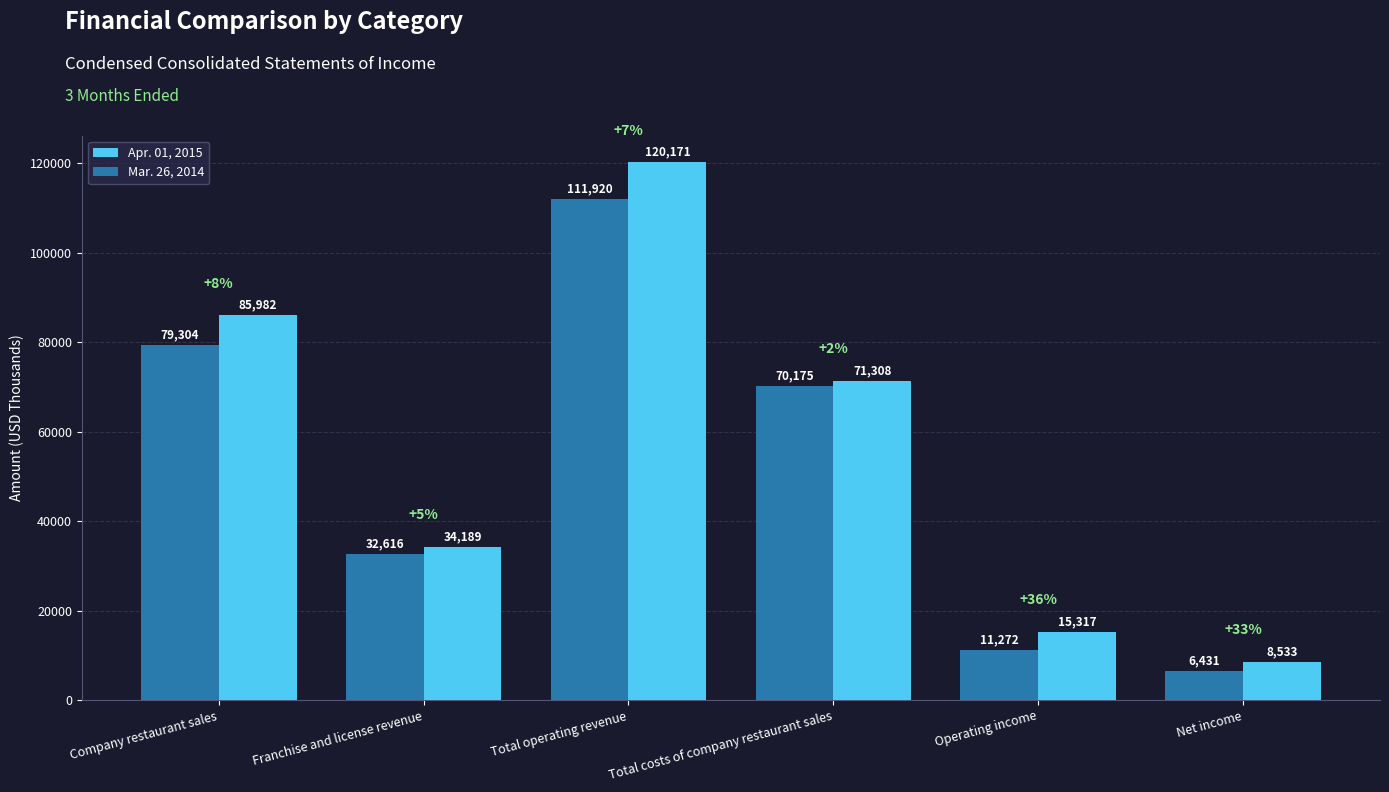

What is the maximum value shown in the chart?

120171